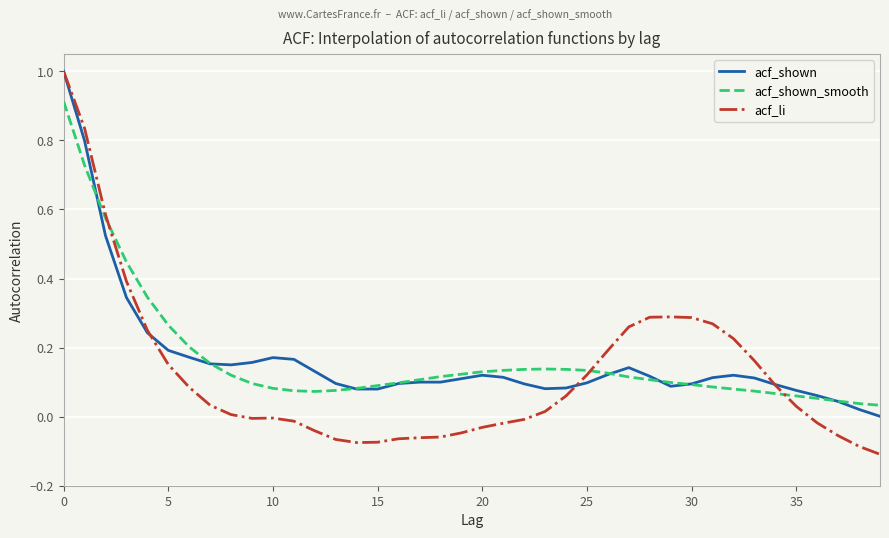

What is the difference between the maximum and minimum values in the acf_shown series?

1.0